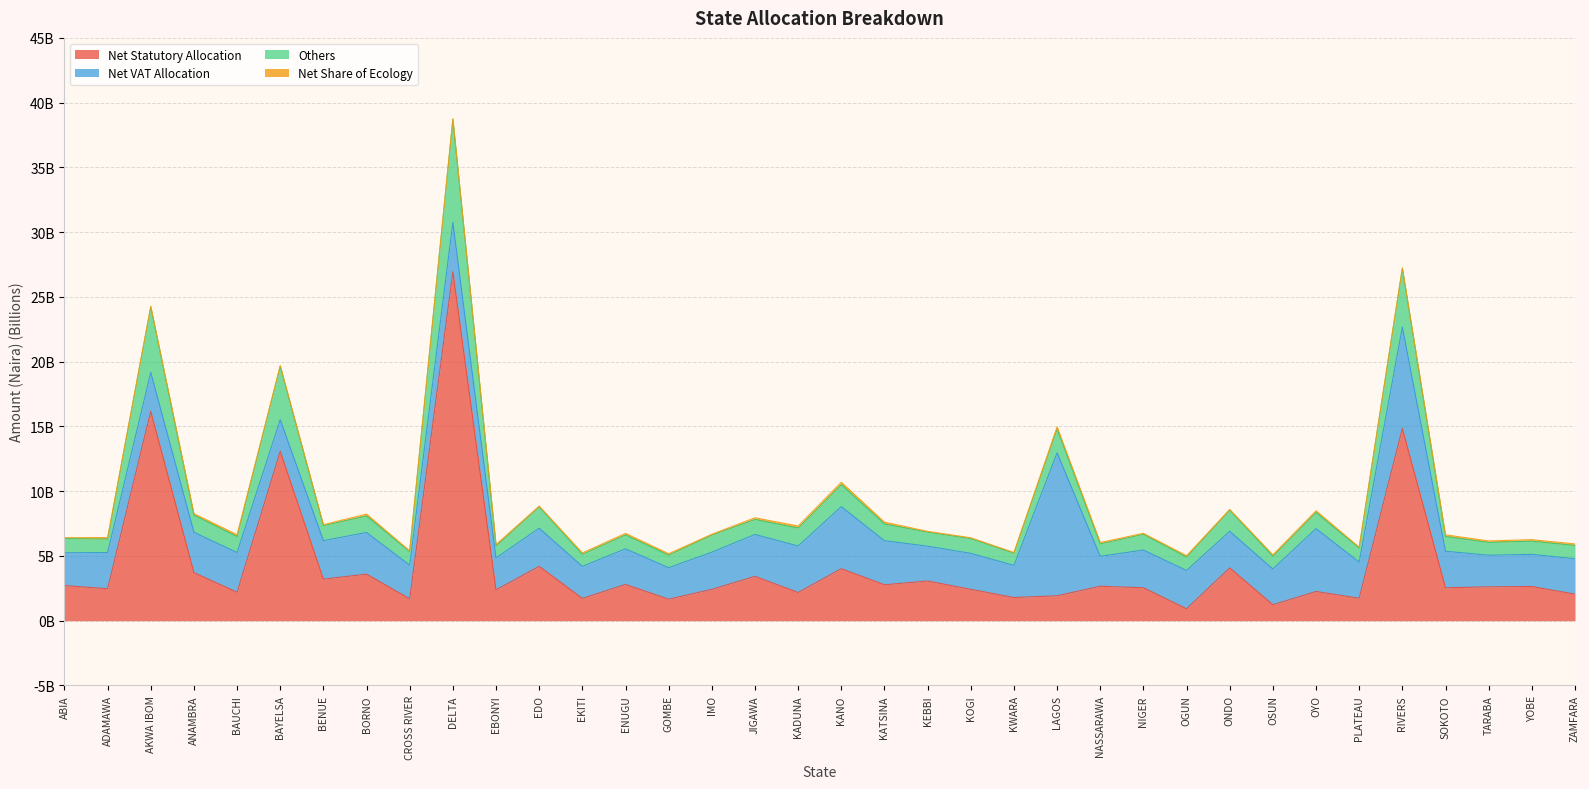

What position from the right is SOKOTO?

4